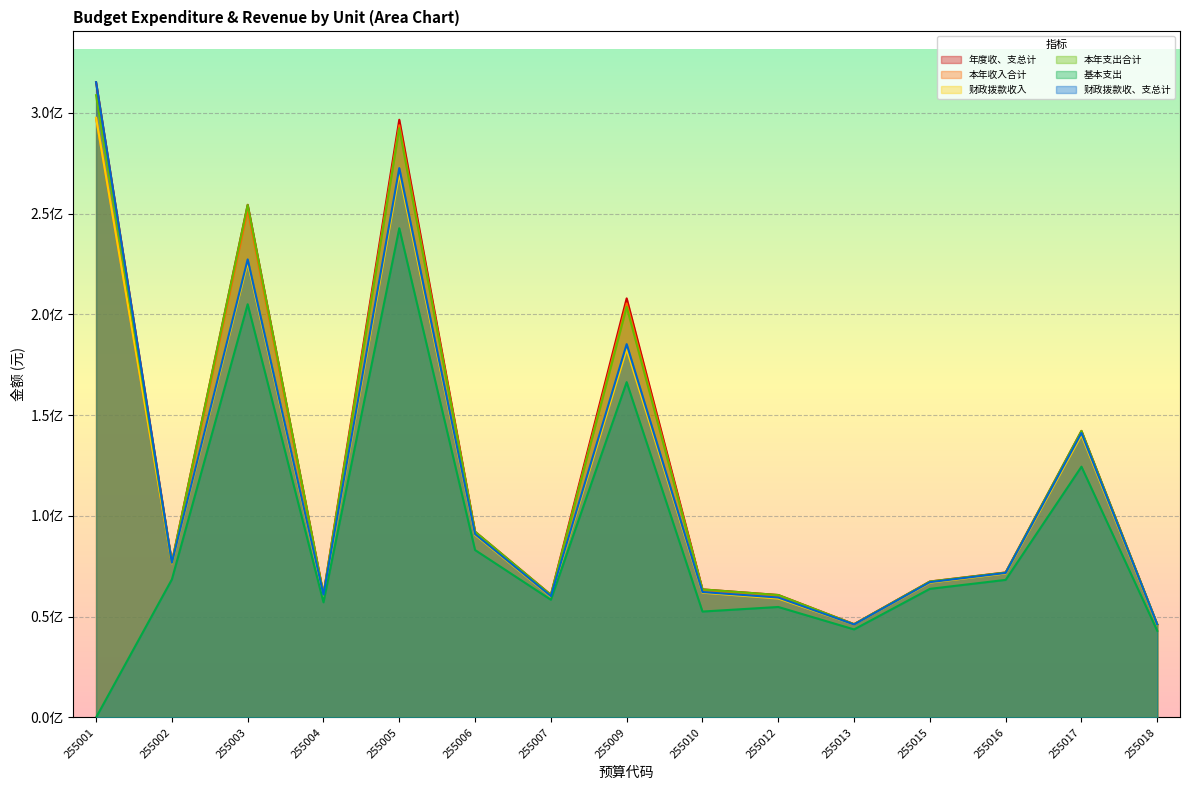

Reading left to right, transcribe all the data shown in this chart.

年度收、支总计: 315256720.5	77072280.8	254442173.9	61111085.8	296650767.6	92197552.1	60859864.0	207987898.4	63568807.9	60783638.3	46311364.9	67472654.5	71978400.8	142220891.6	46222086.7
本年收入合计: 297563506.0	76740994.9	252061326.8	60694273.4	293921214.1	91784986.3	60185943.4	205494949.4	63242035.6	60282864.0	46283759.9	67225452.9	71727190.5	141148385.1	45937902.3
财政拨款收入: 297563506.0	76495644.9	225824800.4	60521723.4	269907913.4	90606146.5	59939330.5	182777540.3	61938401.6	59032800.9	46127309.9	66910102.9	71480912.9	140139185.1	45937902.3
本年支出合计: 308818084.5	76822280.8	254342682.3	61111085.8	292422319.8	92197552.1	60859843.0	203757478.0	63568807.9	60783638.3	46276374.9	67472654.5	71928400.8	142220891.6	46222086.7
基本支出: 0.0	68529272.5	205072560.2	57161525.8	242798956.8	83095324.0	58413311.4	166426906.3	52573274.7	54843776.9	43704229.9	63835936.0	68285442.8	124472210.4	43010930.6
财政拨款收、支总计: 315256720.5	76826930.8	227331405.7	60938535.8	272637466.9	91018712.3	60230607.1	185270489.2	62265173.9	59533575.2	46154914.9	67157304.5	71732123.1	141211691.6	46162402.1